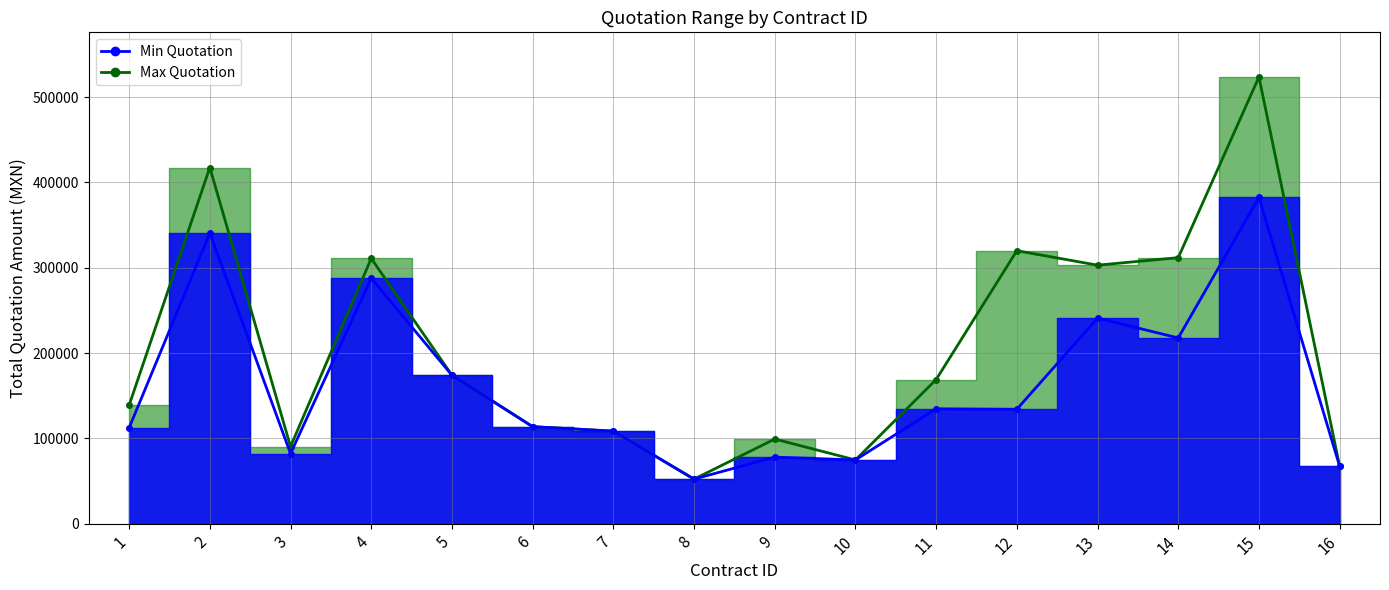

Which category has the highest value in the Max Quotation series?

15